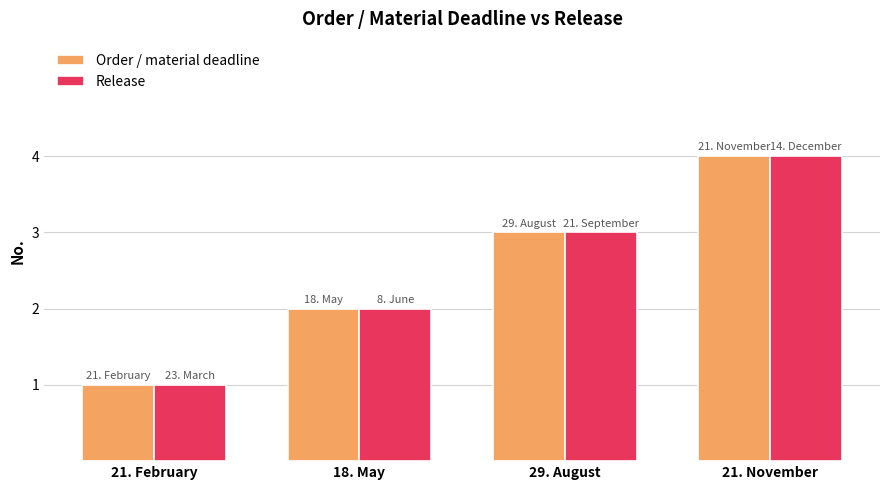

What is the sum of all Order / material deadline values?

10